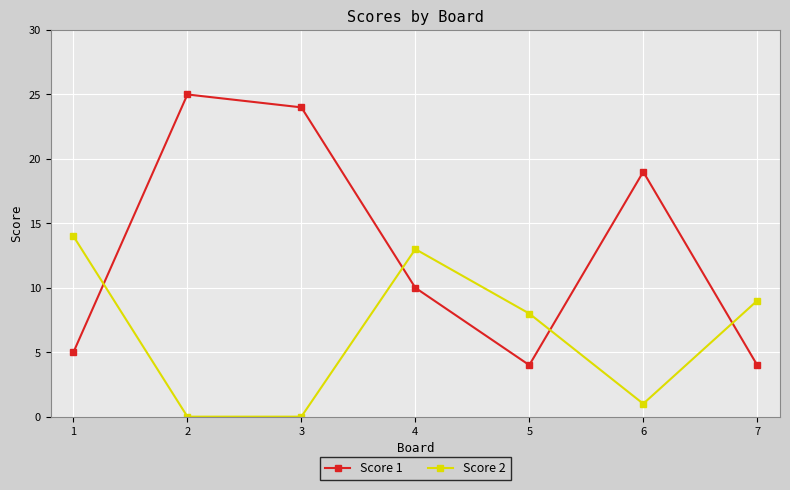

True or false: Score 2 has more than 2 interior local peaks.

False